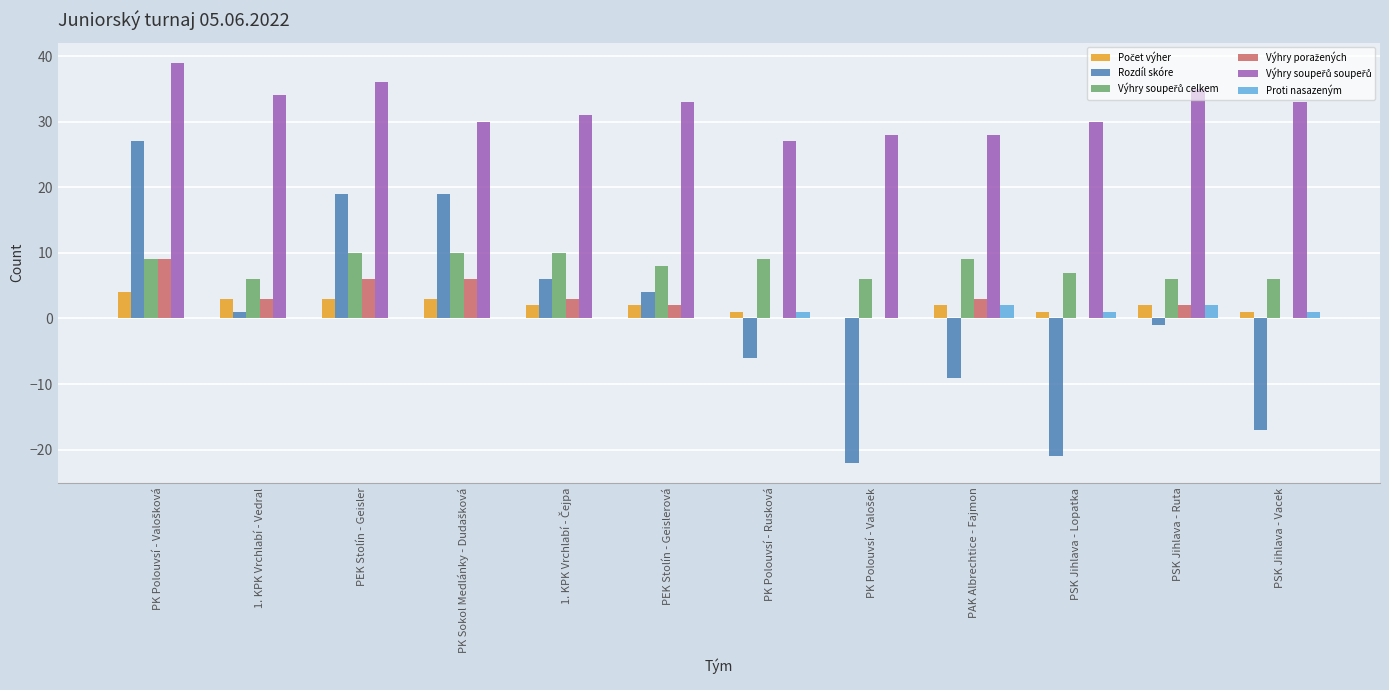

Is the value of Rozdíl skóre at PSK Jihlava - Lopatka greater than the value of Proti nasazeným at 1. KPK Vrchlabí - Vedral?

No